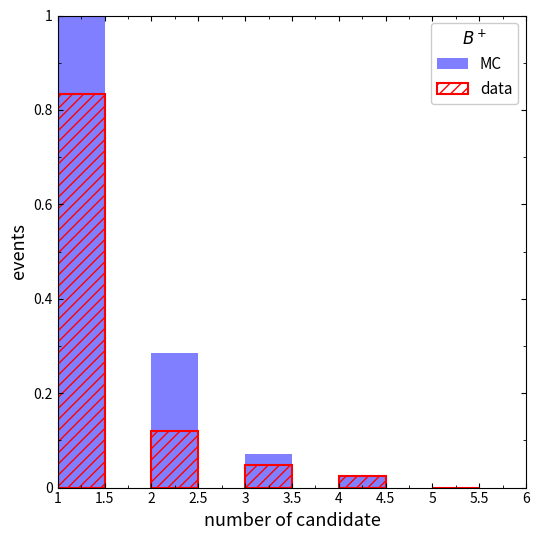

Is the value of data at 2 greater than the value of MC at 2.5?

Yes